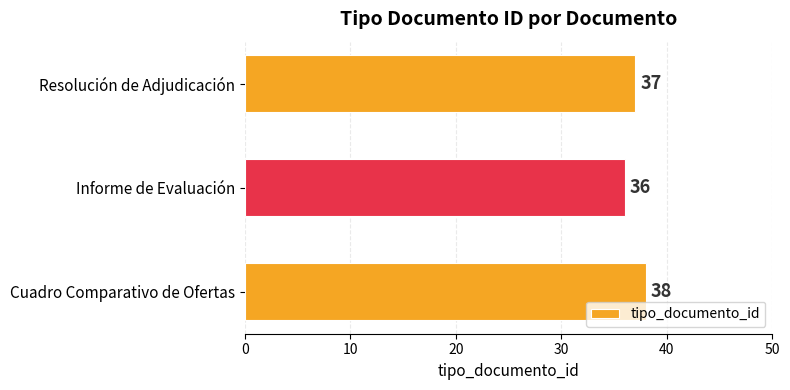

List the labels in order of value, largest first.

Cuadro Comparativo de Ofertas, Resolución de Adjudicación, Informe de Evaluación